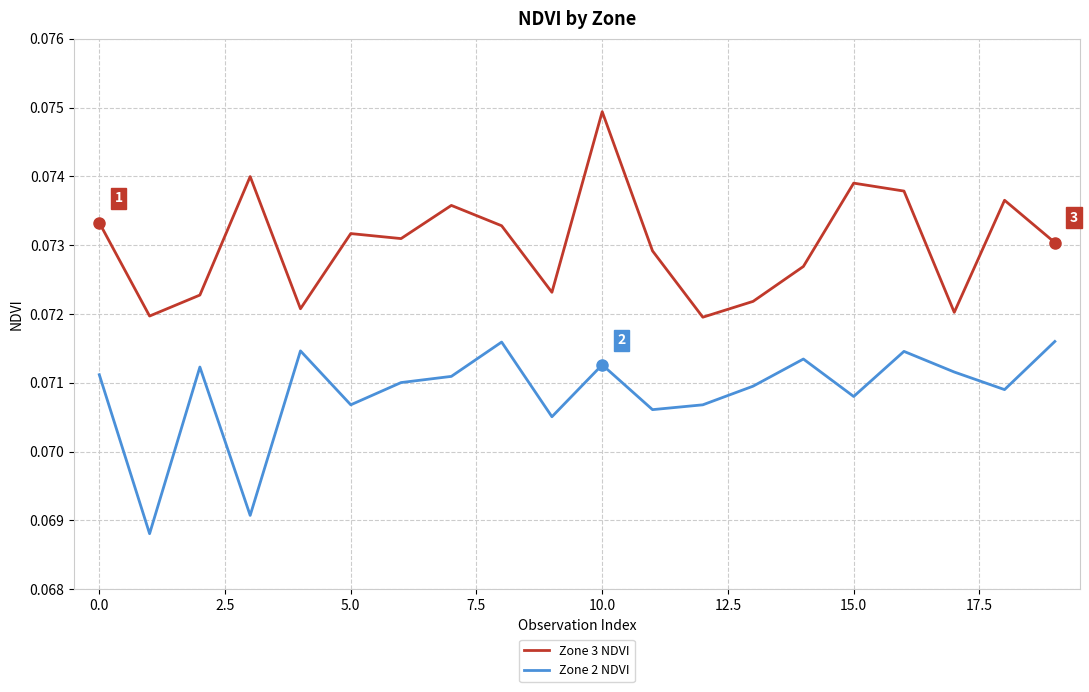

Which series has the largest total across all categories?

Zone 3 NDVI